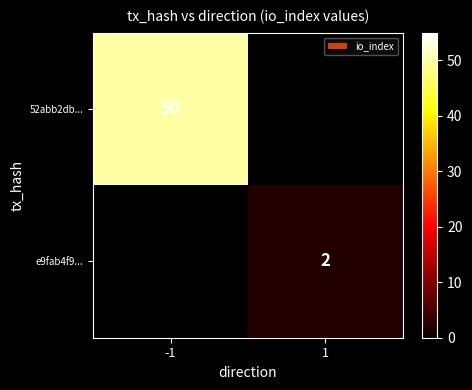

Is it true that 52abb2db... equals 34 at -1?

False